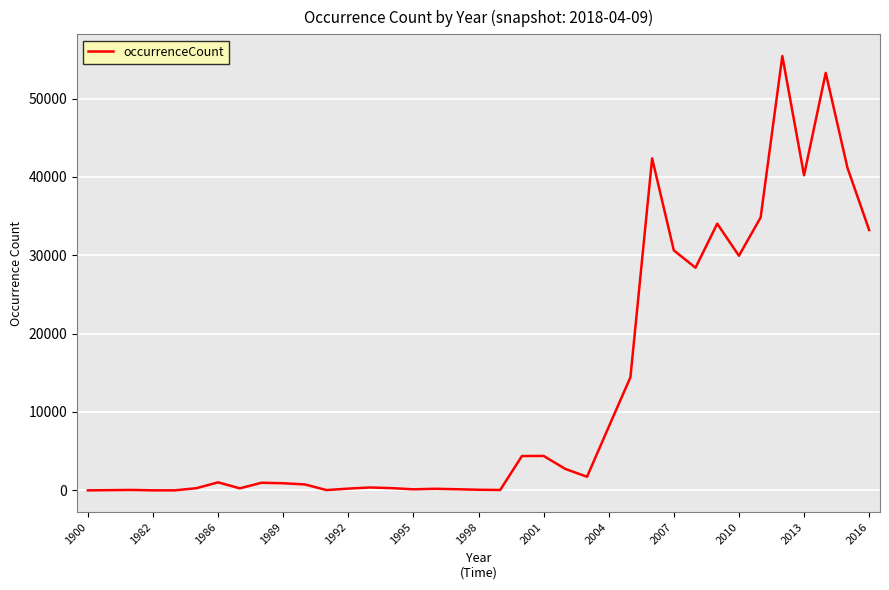

What is the difference between the maximum and minimum values?

55427